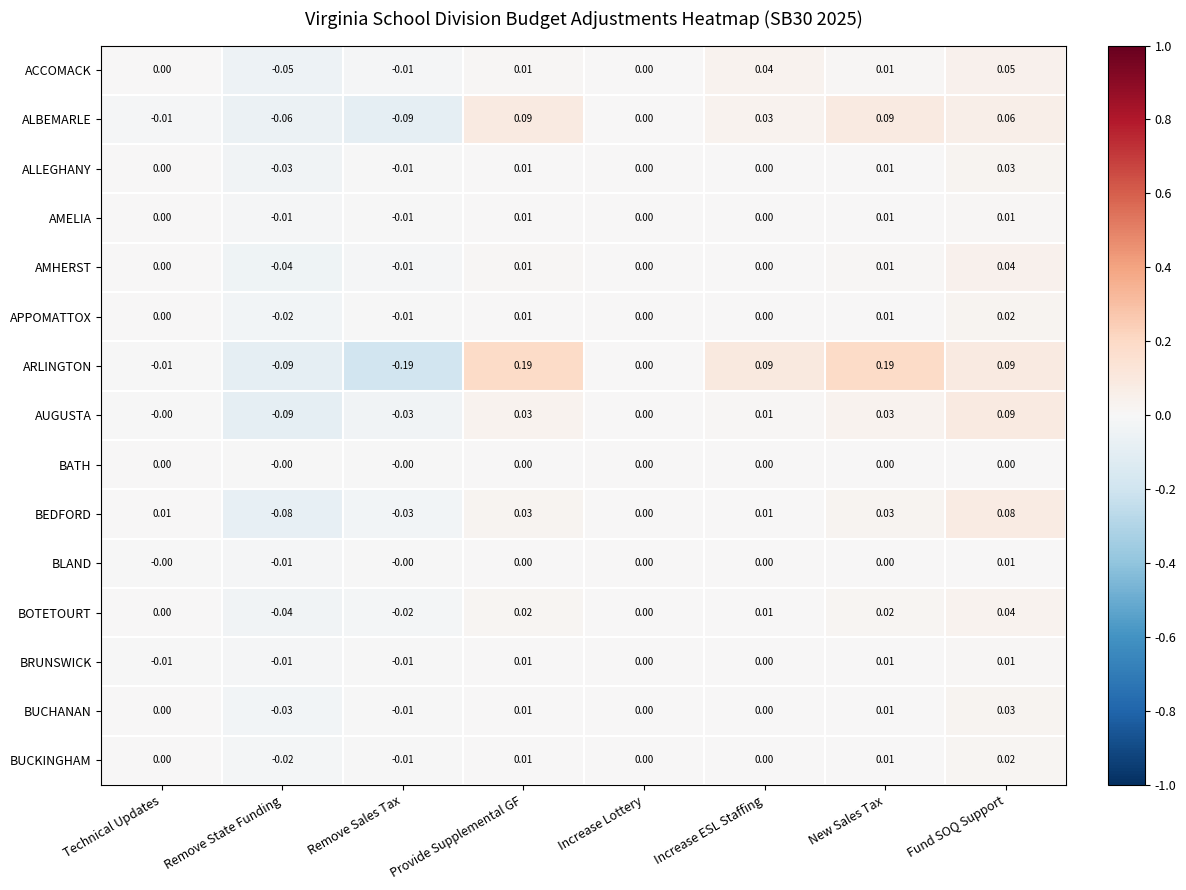

Which category has the lowest value across all series?

Remove Sales Tax